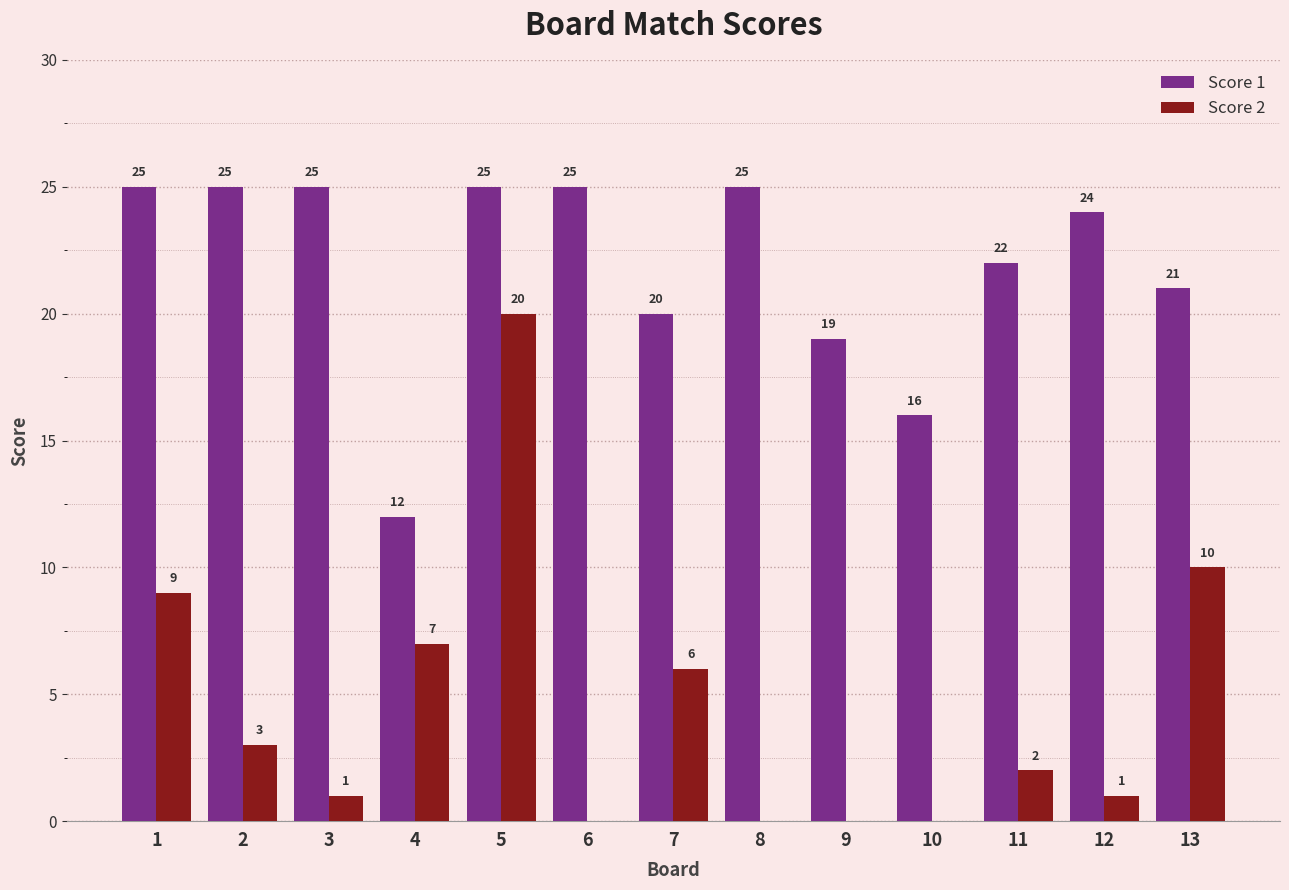

How many values in Score 2 are above zero?

9